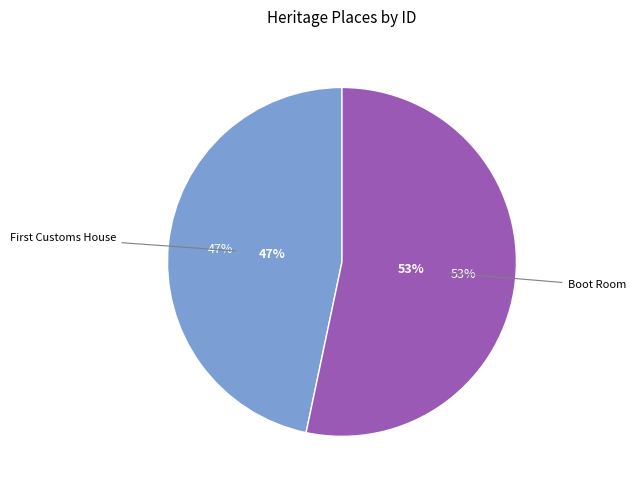

How many segments does this pie chart have?

2